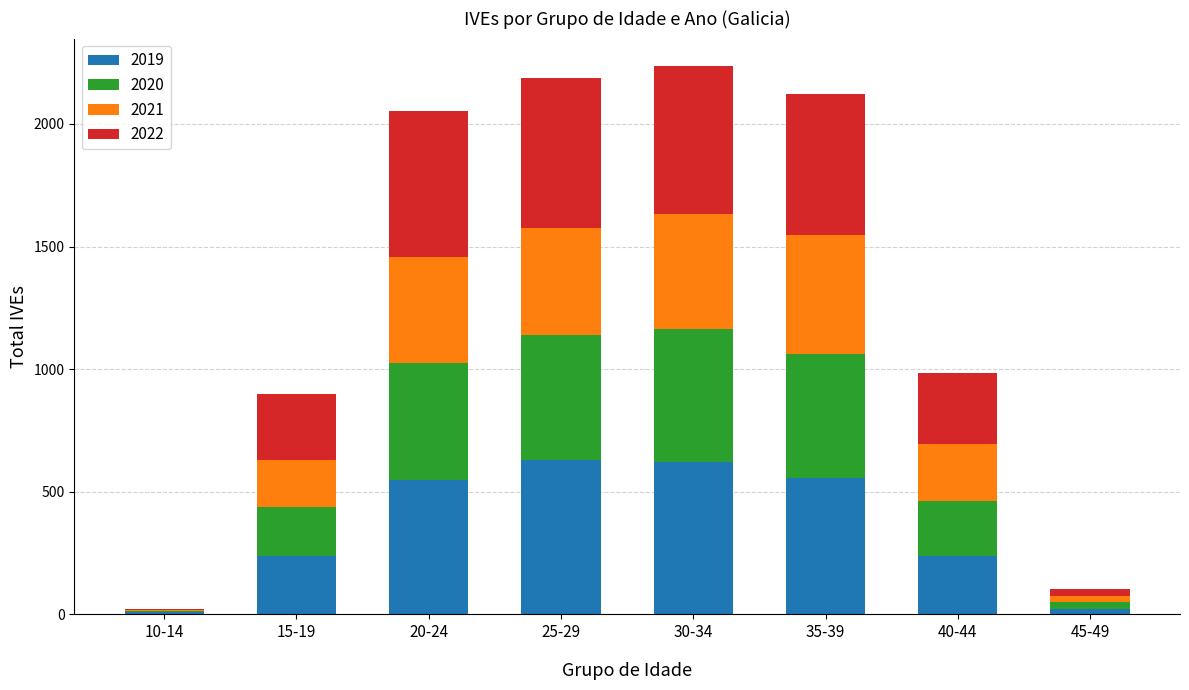

What are all the series names shown in the legend?

2019, 2020, 2021, 2022